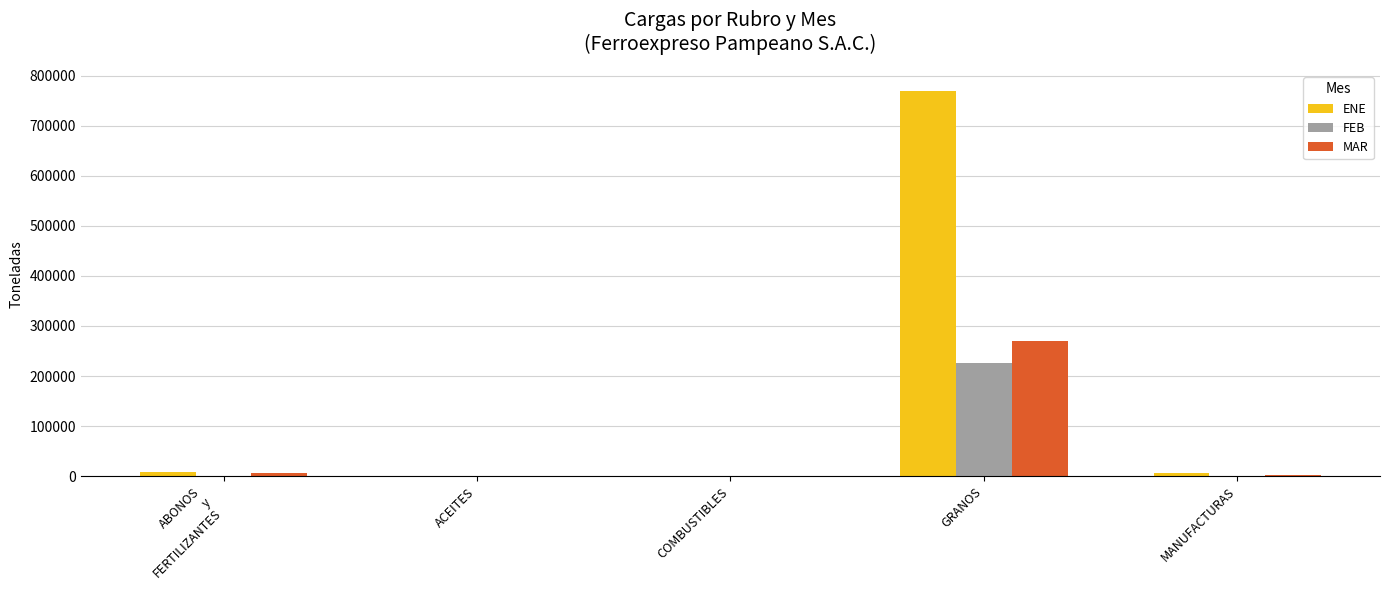

At which category is the sum across all series the highest?

GRANOS